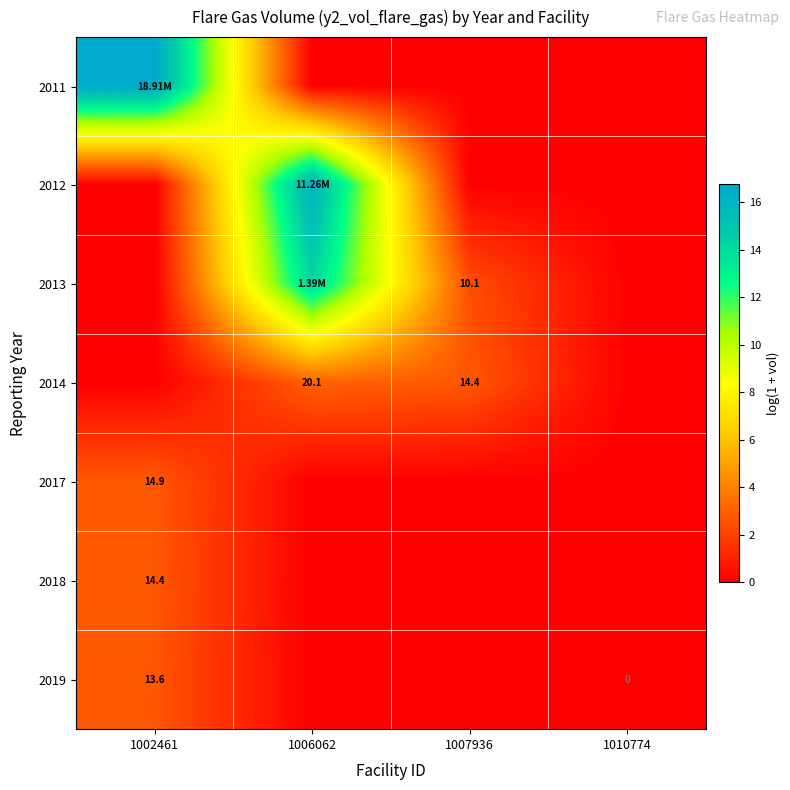

Which label corresponds to the largest value in the chart?

1002461